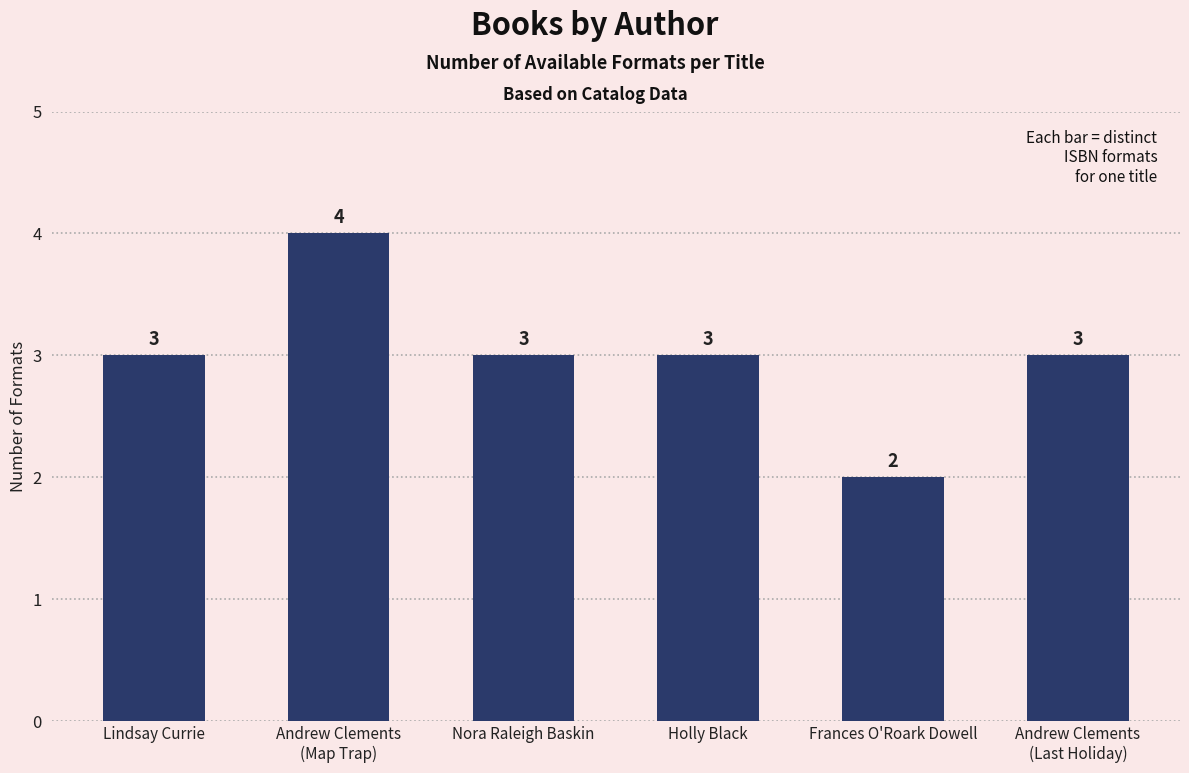

What is the sum of all values?

18